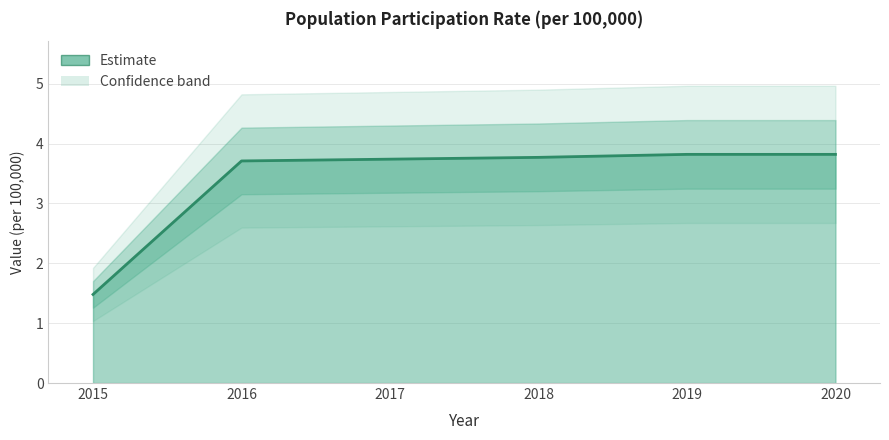

What is the value of the 2nd point from the left?

3.7